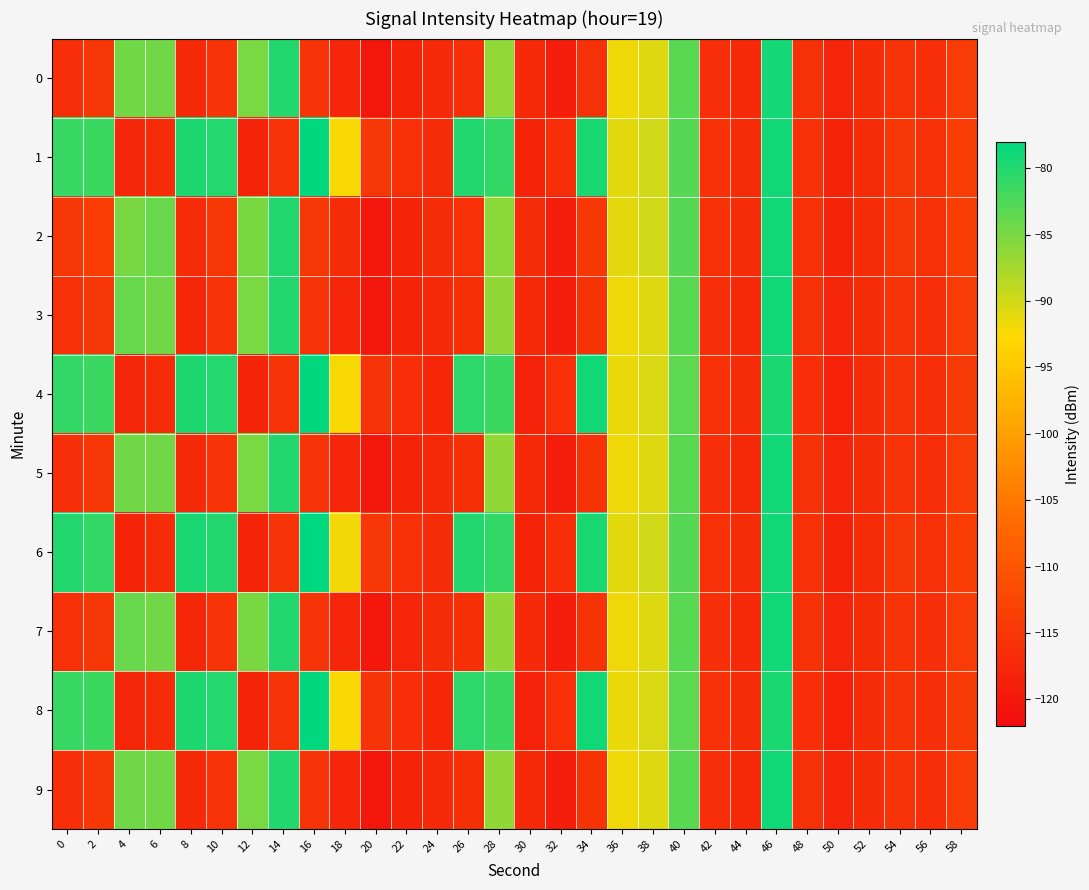

Which series changed the most between 18 and 36?

2